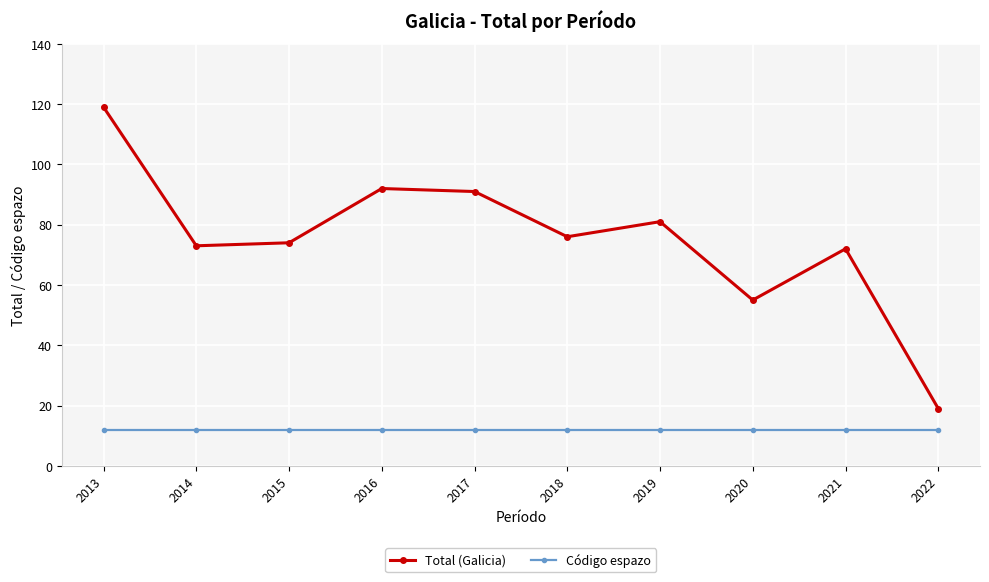

Reading right to left, list all the values displayed in this chart.

Total (Galicia): 19	72	55	81	76	91	92	74	73	119
Código espazo: 12	12	12	12	12	12	12	12	12	12